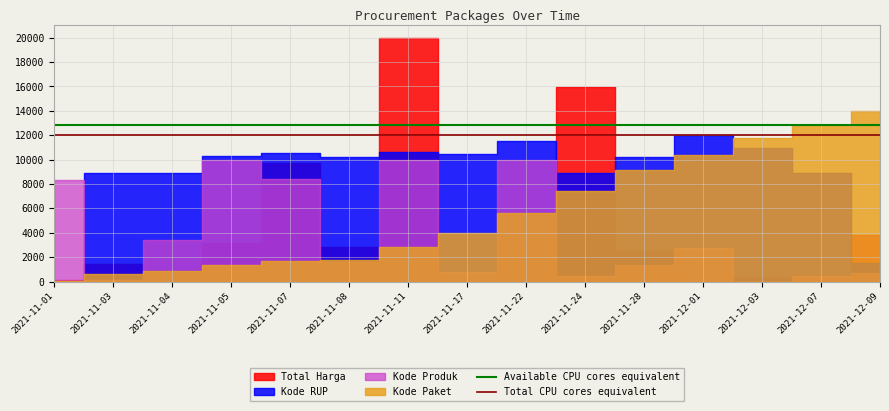

The Available CPU cores equivalent series shows 3670 at 2021-11-03. True or false?

False